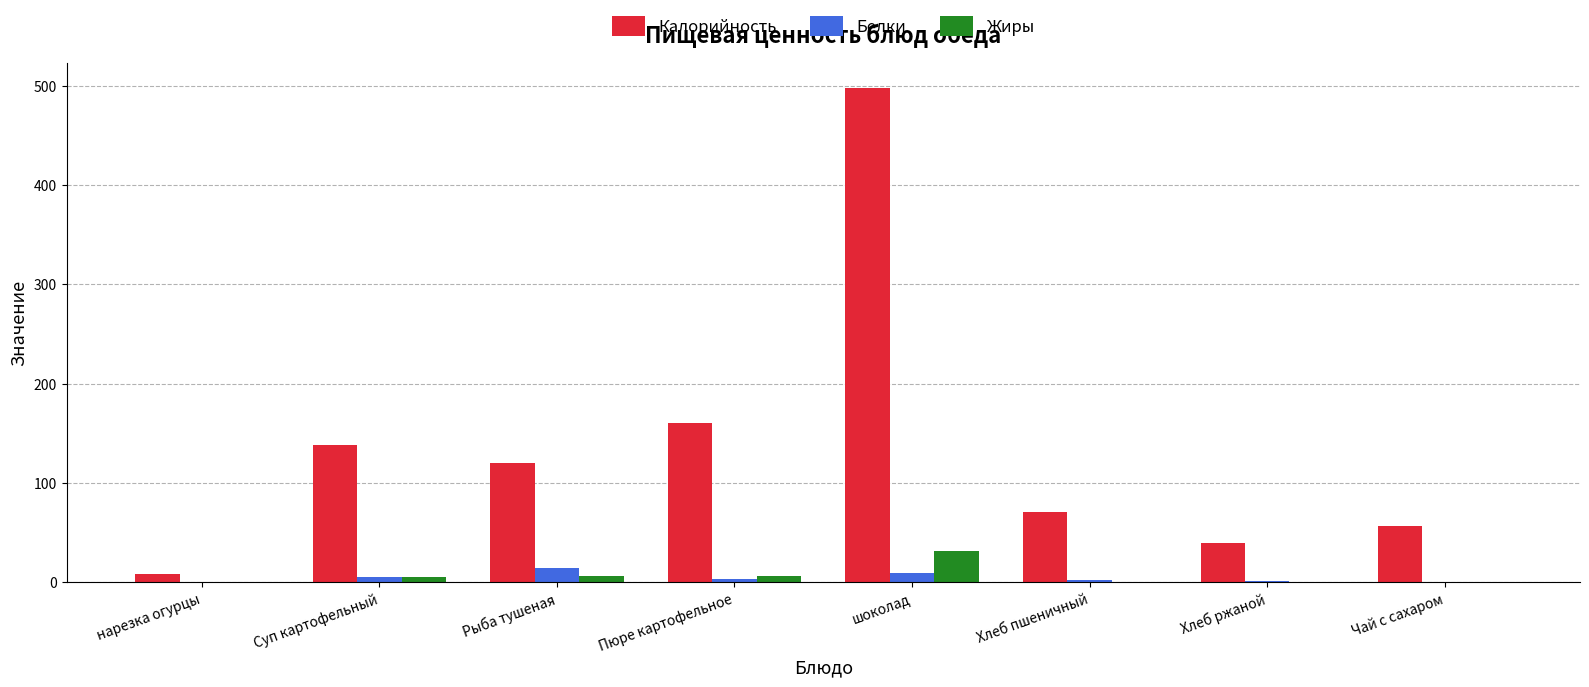

Where is Калорийность nearest to the value 252?

Пюре картофельное